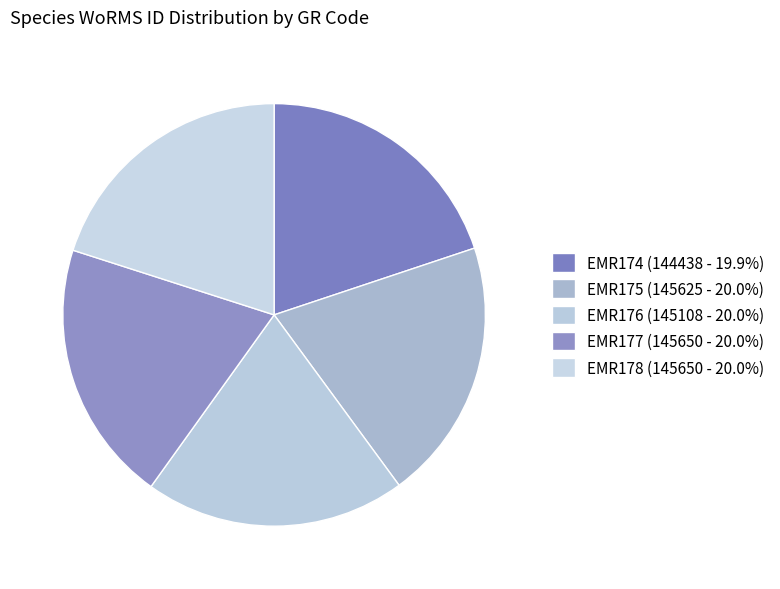

To the nearest percent, what percentage of the pie is EMR176?

20%